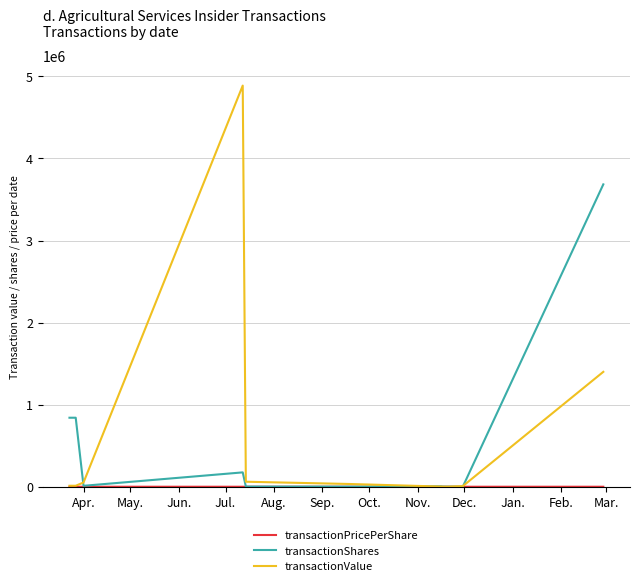

Which series has the widest spread of values?

transactionValue